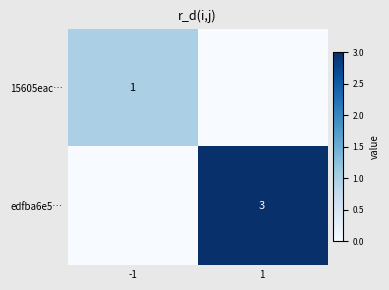

Is it true that edfba6e5… equals 3 at 1?

True